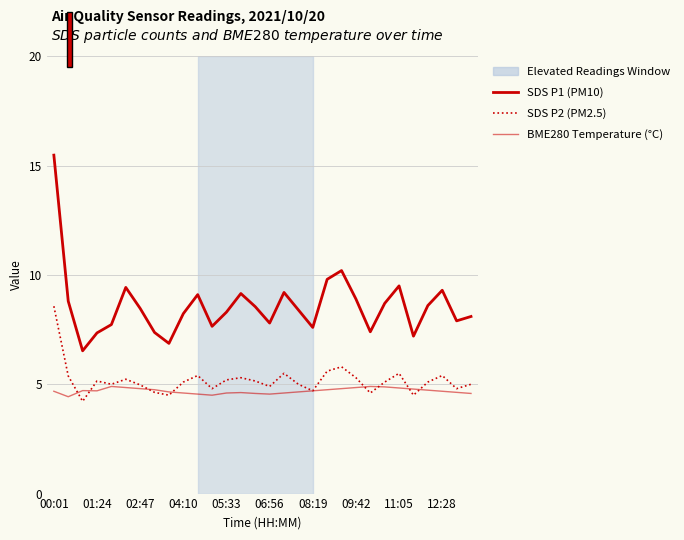

Which series has the largest total across all categories?

SDS P1 (PM10)